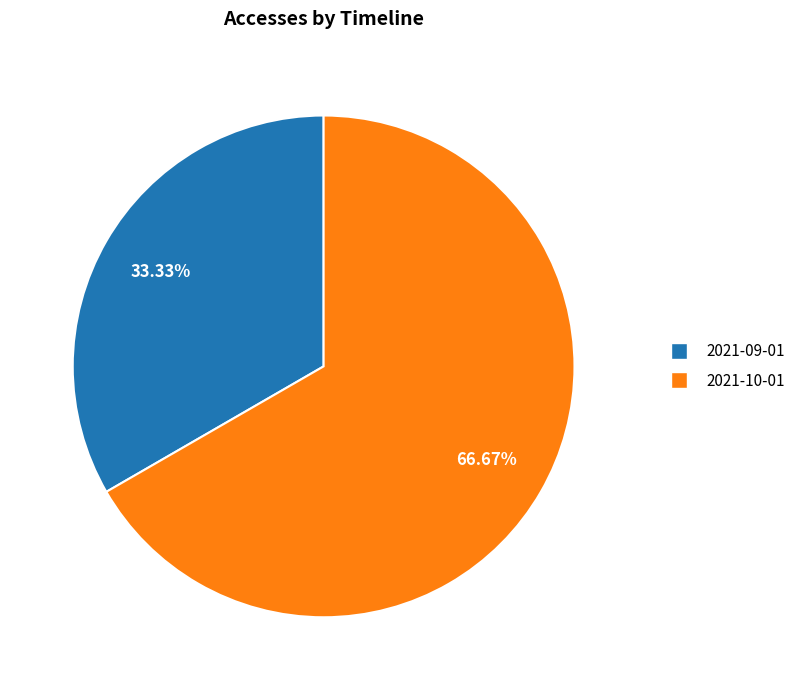

Which slice is the smallest?

2021-09-01